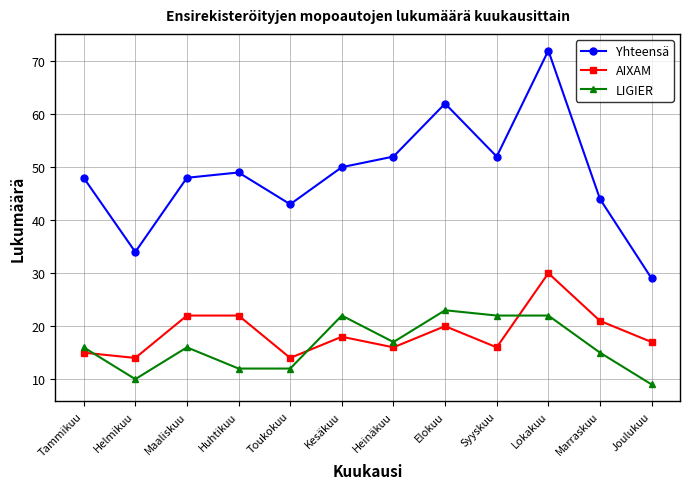

Which series changed the most between Helmikuu and Syyskuu?

Yhteensä